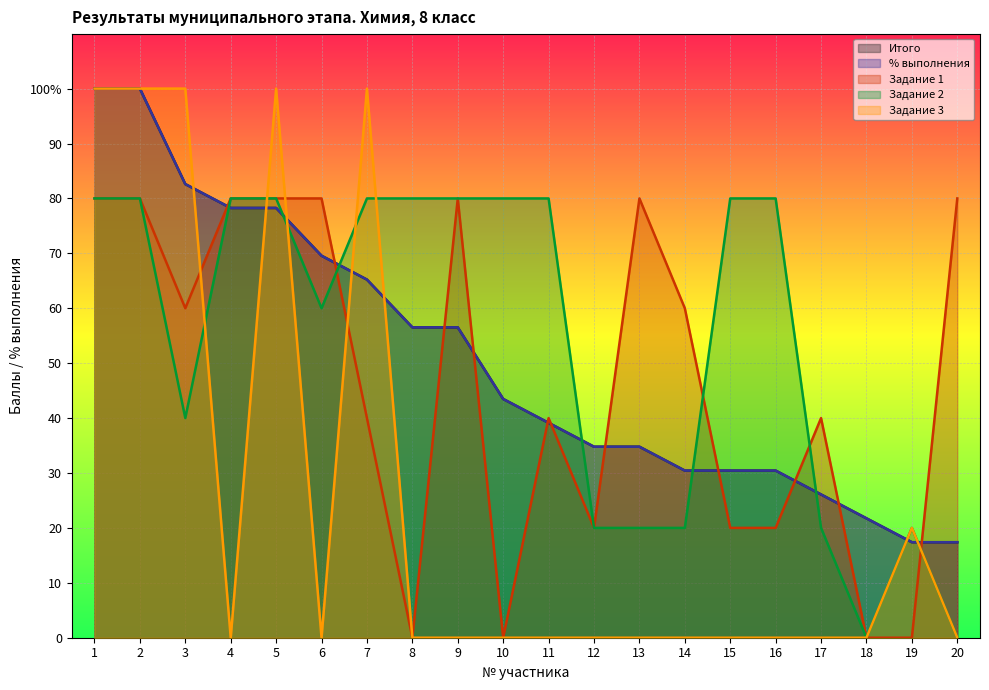

At 12, list the series in order from smallest to largest.

Задание 3, Задание 1, Задание 2, Итого, % выполнения